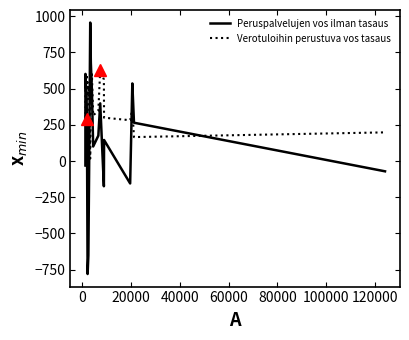

What is the difference between the maximum and minimum values in the Peruspalvelujen vos ilman tasaus series?

1737.7